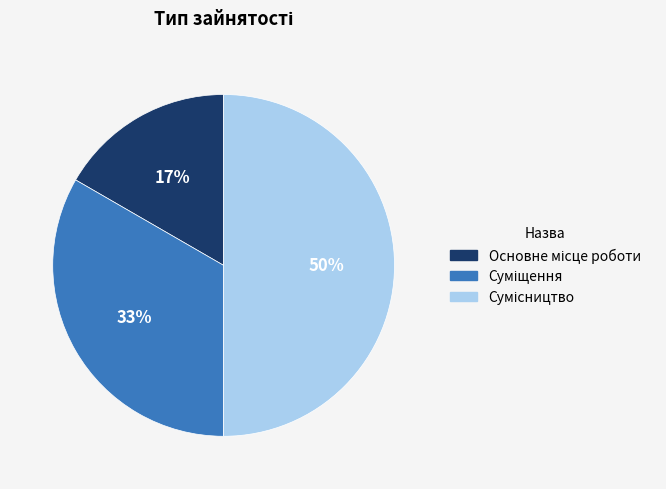

To the nearest percent, what is the average slice percentage?

33%